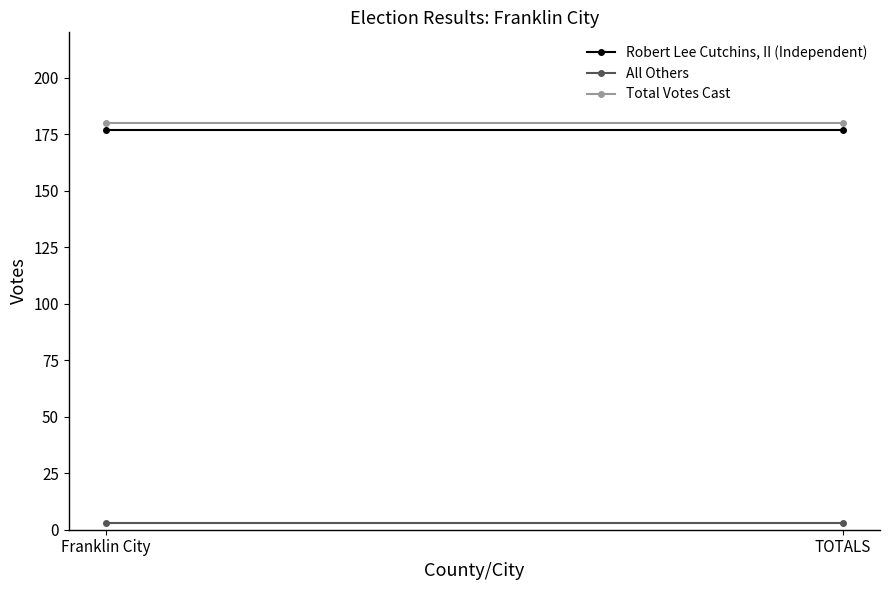

Which series has the largest range (max minus min)?

Robert Lee Cutchins, II (Independent)